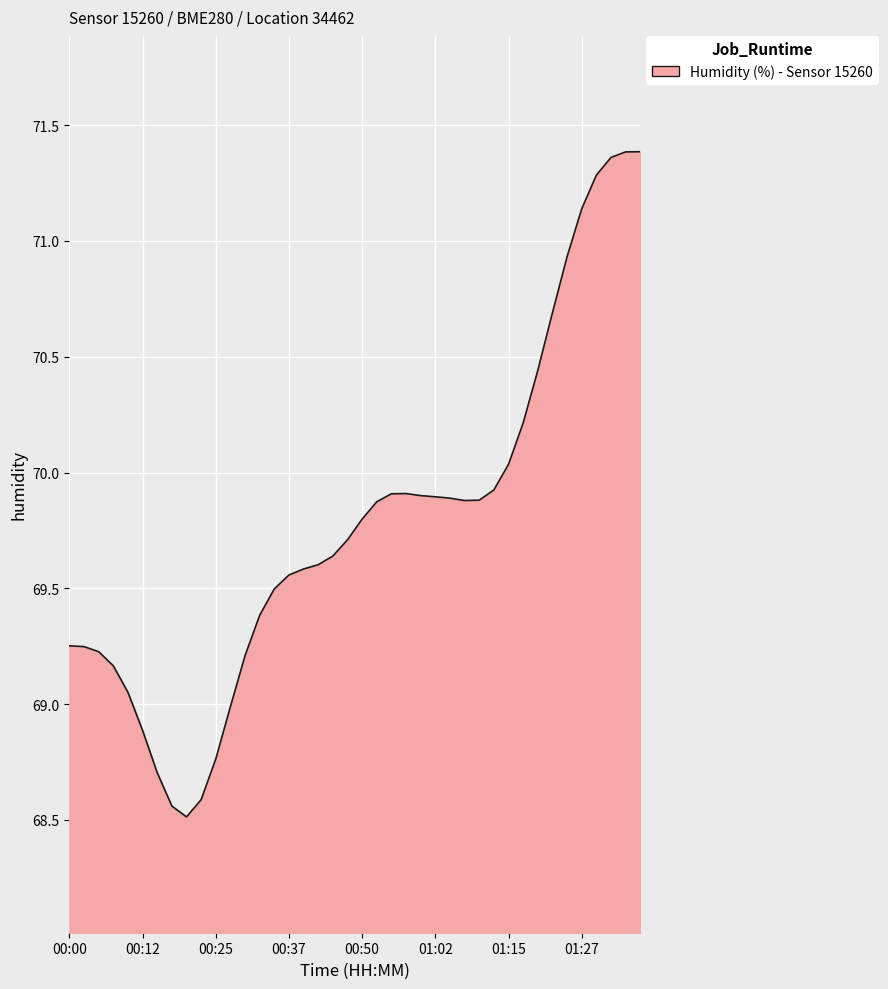

What is the minimum value shown in the chart?

68.5